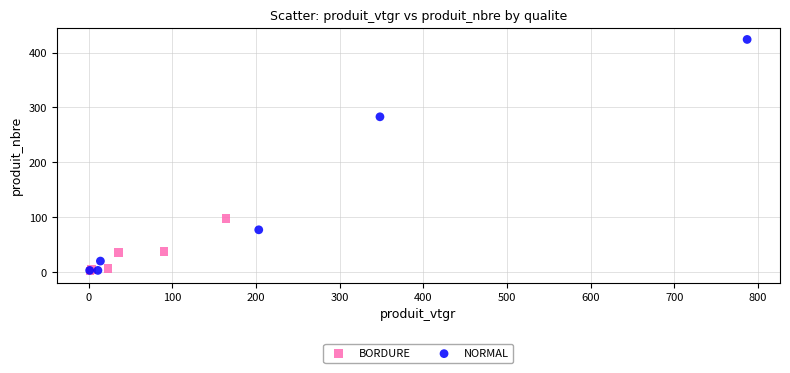

Which series has the widest spread of Y values?

NORMAL